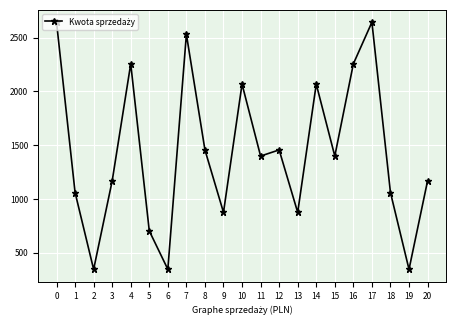

Count the number of data series in this chart.

1